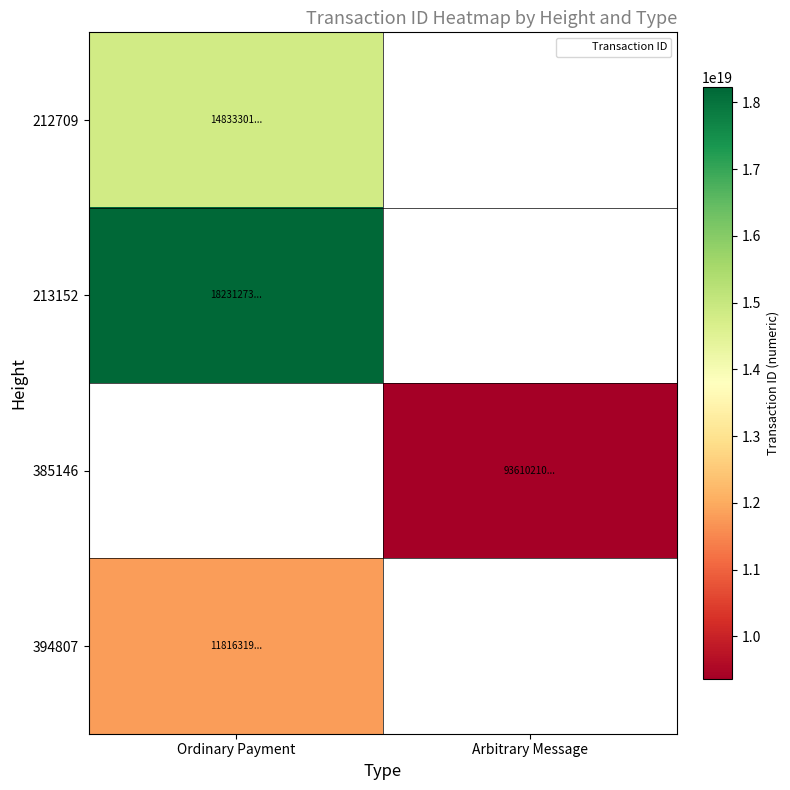

Is the value of 394807 at Arbitrary Message greater than the value of 213152 at Ordinary Payment?

No